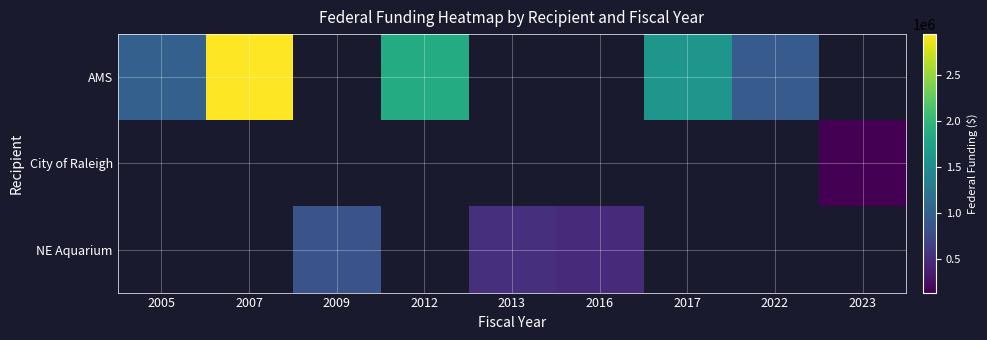

At which label does AMS reach its peak?

2007